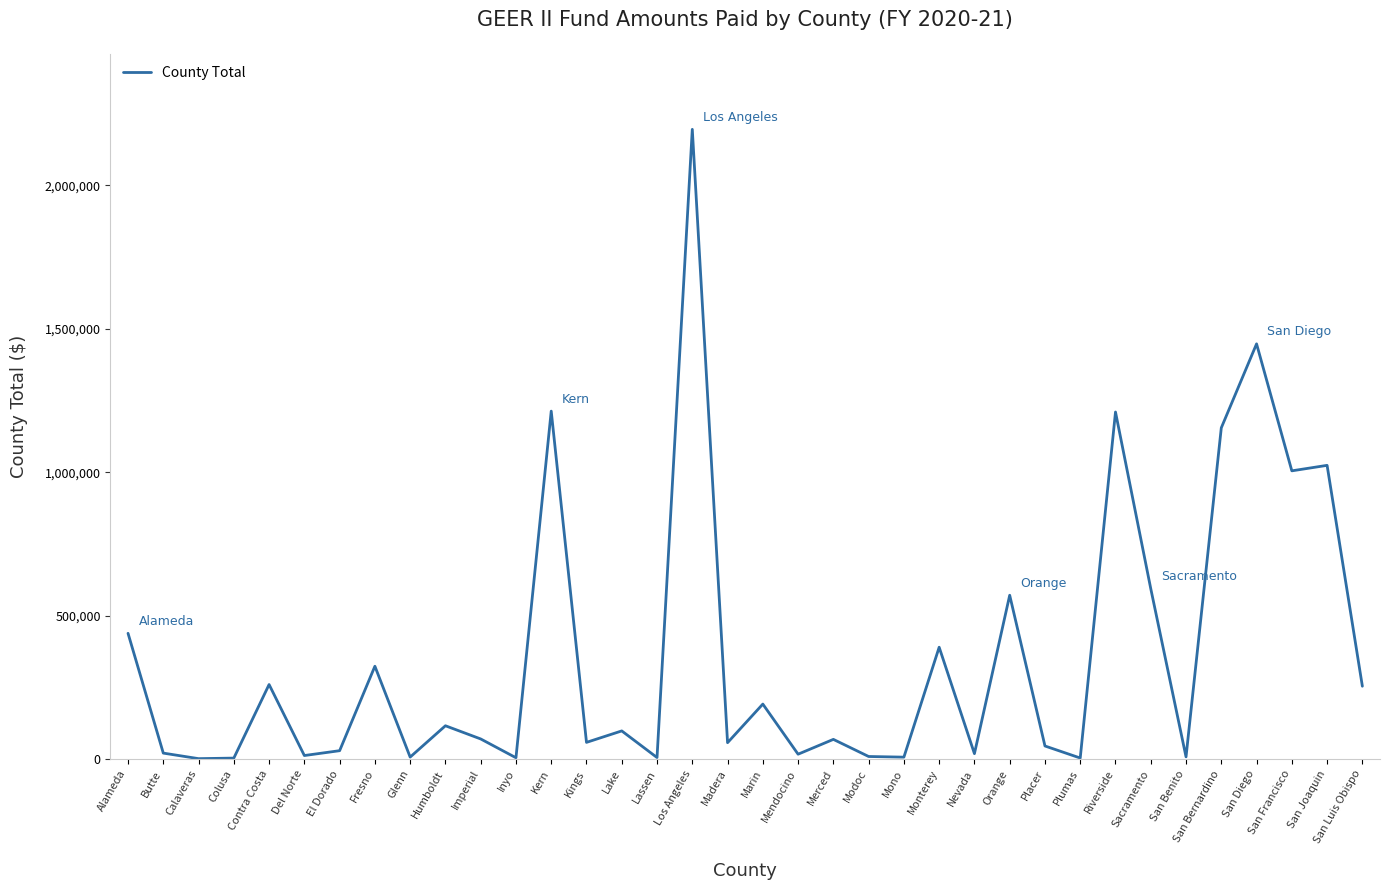

Does the chart display data point markers on the line(s)?

No